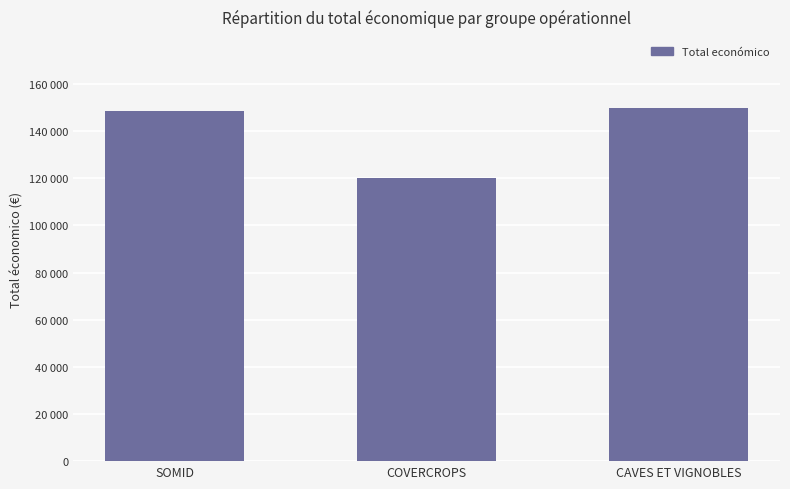

Does the chart contain any negative values?

No